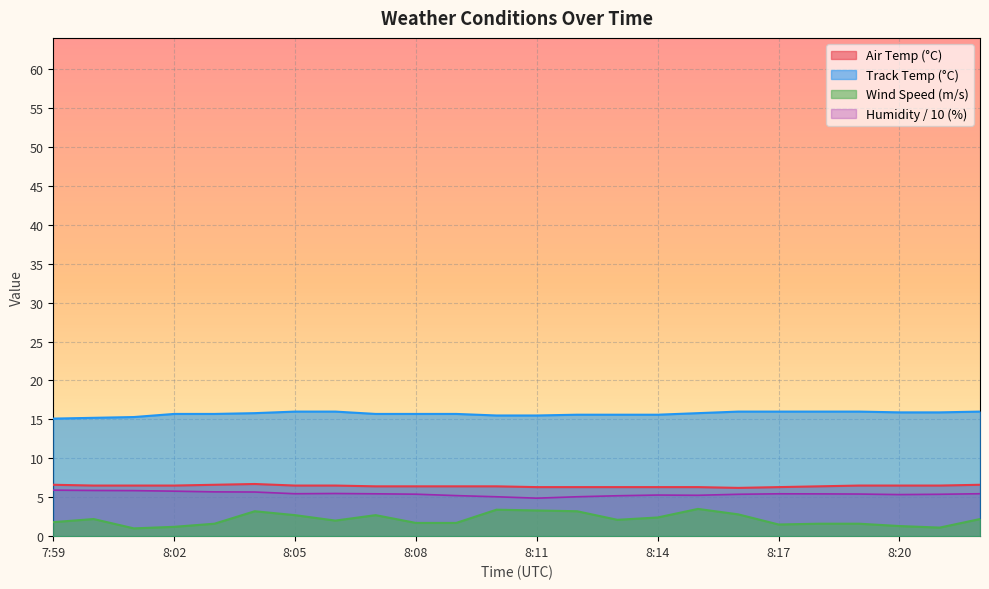

At which label is WIND_SPEED closest to 2?

8:06